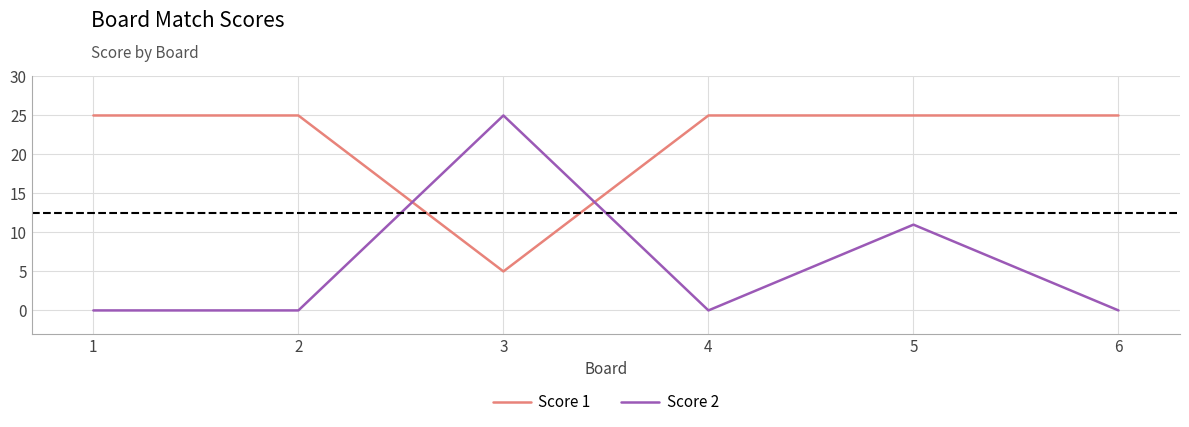

In Score 2, how many points are higher than both neighbors (excluding endpoints)?

2